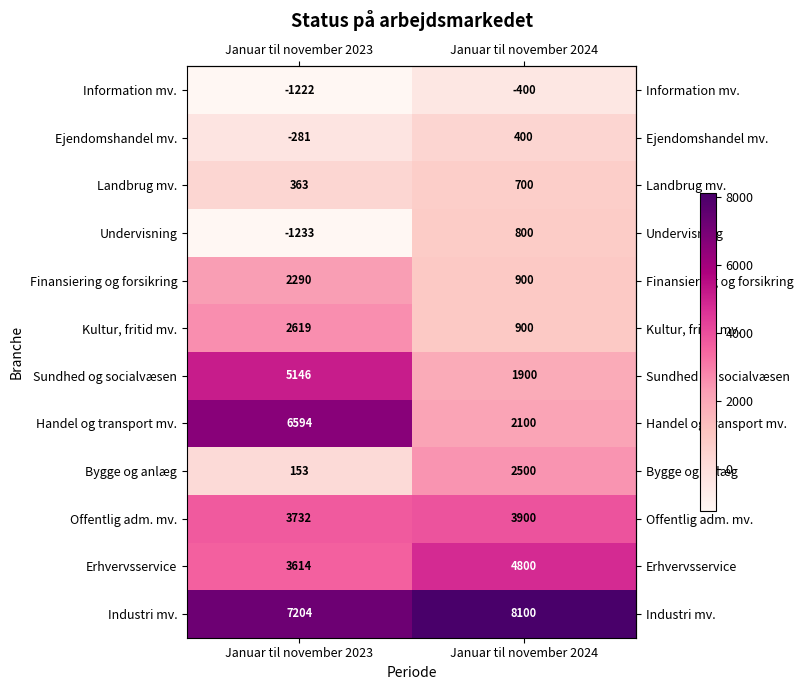

Reading right to left, extract all data points from this chart.

Information mv.: Januar til november 2024=-400	Januar til november 2023=-1222
Ejendomshandel mv.: Januar til november 2024=400	Januar til november 2023=-281
Landbrug mv.: Januar til november 2024=700	Januar til november 2023=363
Undervisning: Januar til november 2024=800	Januar til november 2023=-1233
Finansiering og forsikring: Januar til november 2024=900	Januar til november 2023=2290
Kultur, fritid mv.: Januar til november 2024=900	Januar til november 2023=2619
Sundhed og socialvæsen: Januar til november 2024=1900	Januar til november 2023=5146
Handel og transport mv.: Januar til november 2024=2100	Januar til november 2023=6594
Bygge og anlæg: Januar til november 2024=2500	Januar til november 2023=153
Offentlig adm. mv.: Januar til november 2024=3900	Januar til november 2023=3732
Erhvervsservice: Januar til november 2024=4800	Januar til november 2023=3614
Industri mv.: Januar til november 2024=8100	Januar til november 2023=7204